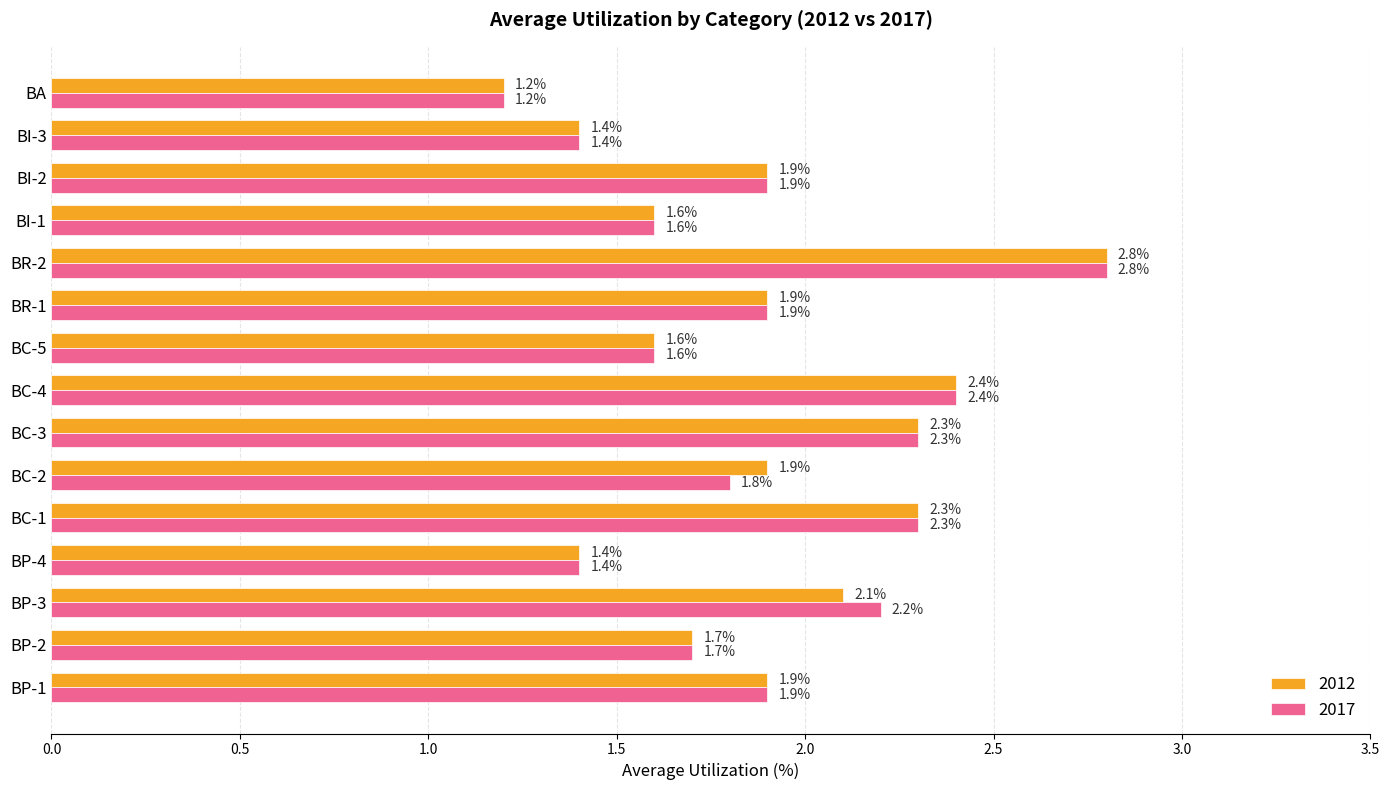

At which category does the chart reach its peak across all series?

BR-2